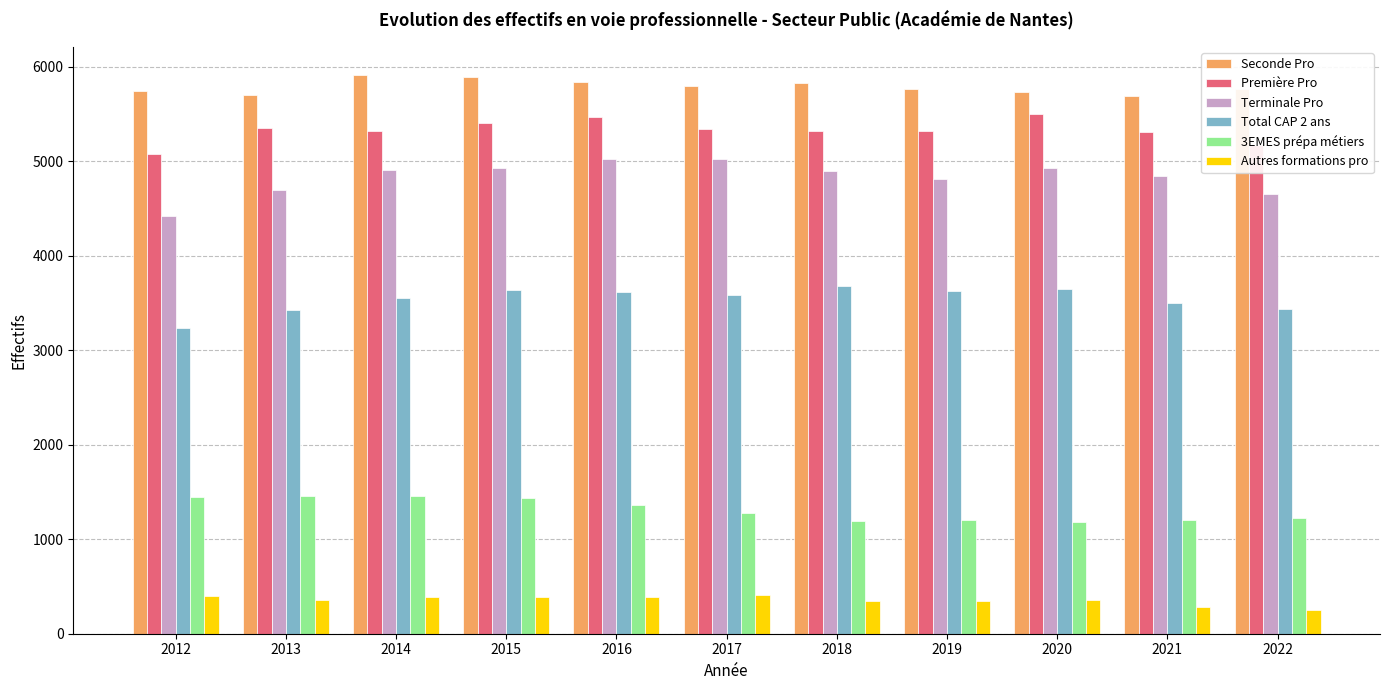

At how many categories does at least one series exceed 3765?

11